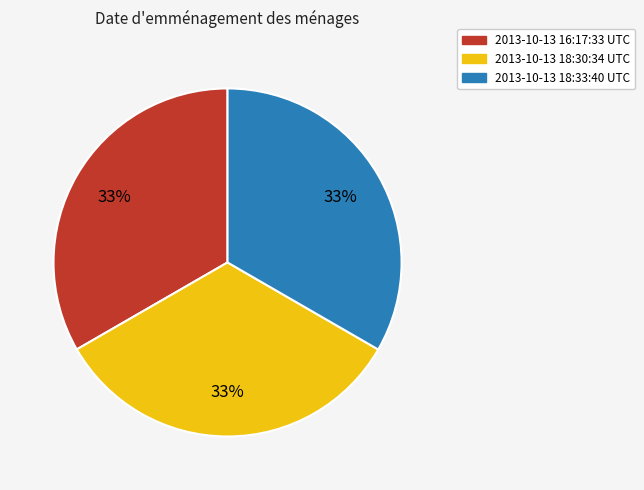

What is the ratio of the value at 2013-10-13 16:17:33 UTC to the value at 2013-10-13 18:33:40 UTC?

1.0